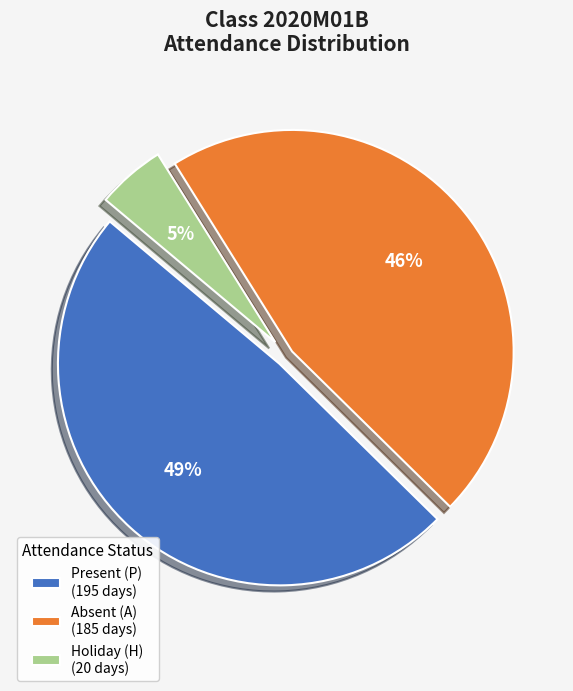

What is the smallest slice in the pie chart?

Holiday (H) (20 days)